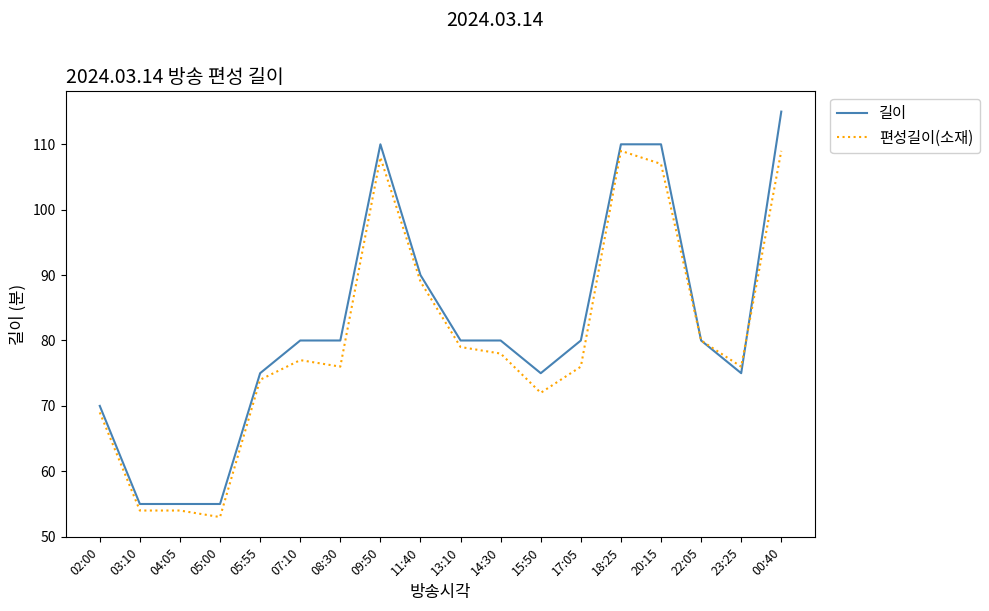

What is the difference between the highest and lowest values at 07:10?

3